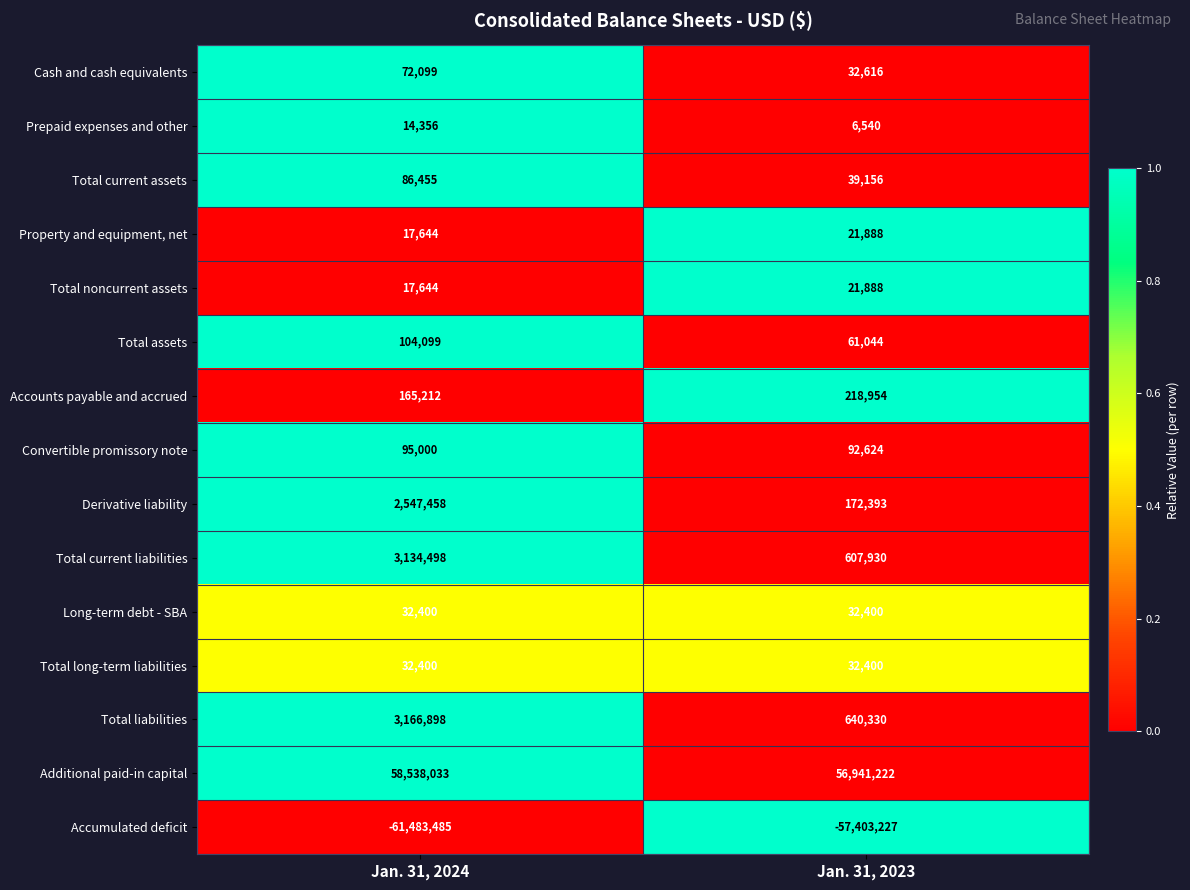

Reading right to left, extract all data points from this chart.

Cash and cash equivalents: 32616	72099
Prepaid expenses and other: 6540	14356
Total current assets: 39156	86455
Property and equipment, net: 21888	17644
Total noncurrent assets: 21888	17644
Total assets: 61044	104099
Accounts payable and accrued: 218954	165212
Convertible promissory note: 92624	95000
Derivative liability: 172393	2547458
Total current liabilities: 607930	3134498
Long-term debt - SBA: 32400	32400
Total long-term liabilities: 32400	32400
Total liabilities: 640330	3166898
Additional paid-in capital: 56941222	58538033
Accumulated deficit: -57403227	-61483485